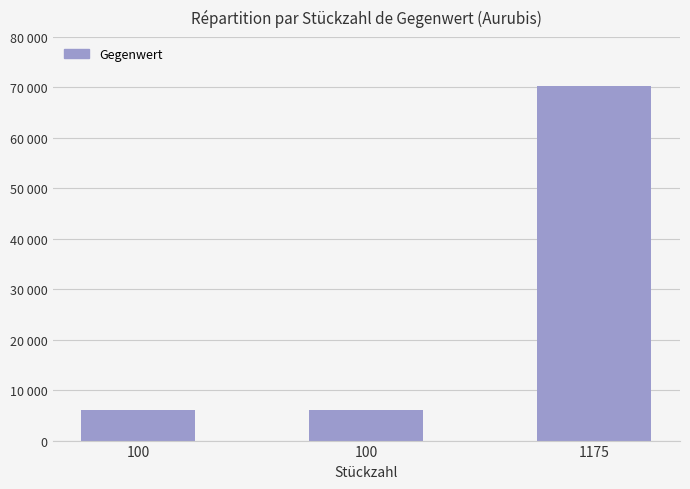

What is the average value?

27380.8